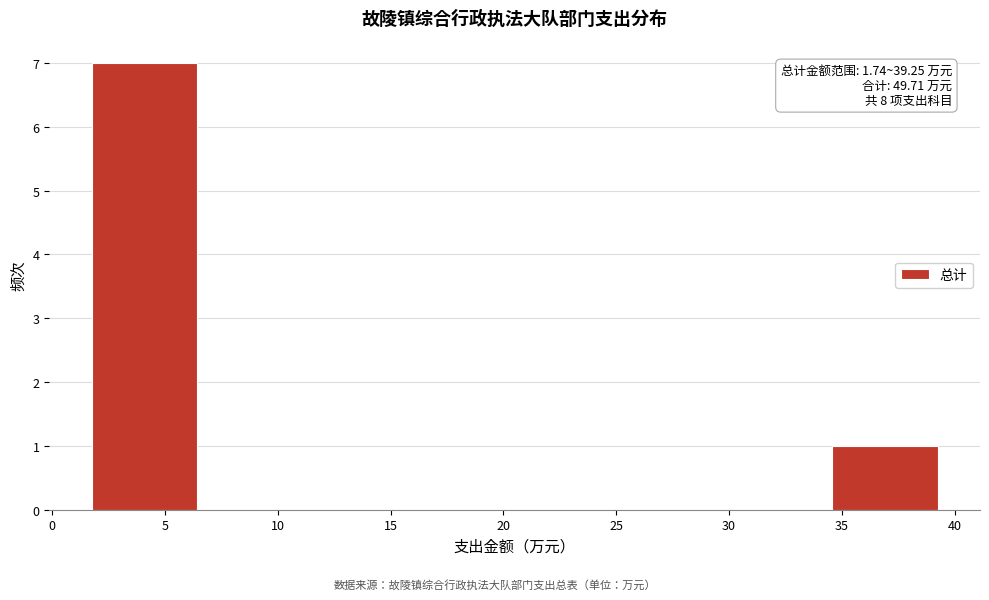

Over which range of the x-axis is the bar tallest?

1.5 to 6.5